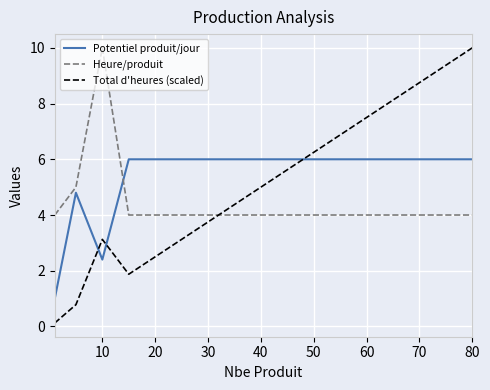

After their last crossing, which series has the higher values: Heure/produit or Potentiel produit/jour?

Potentiel produit/jour